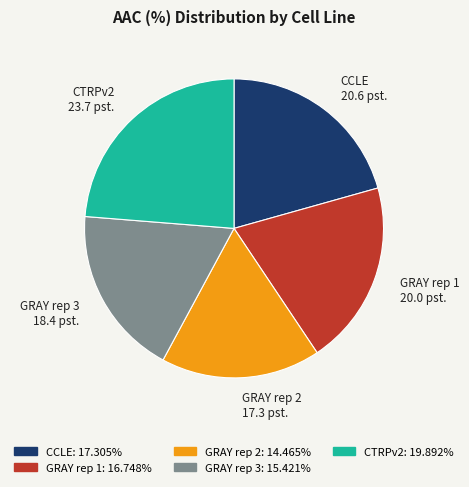

Is it true that GRAY rep 1 is 10% of the pie?

False